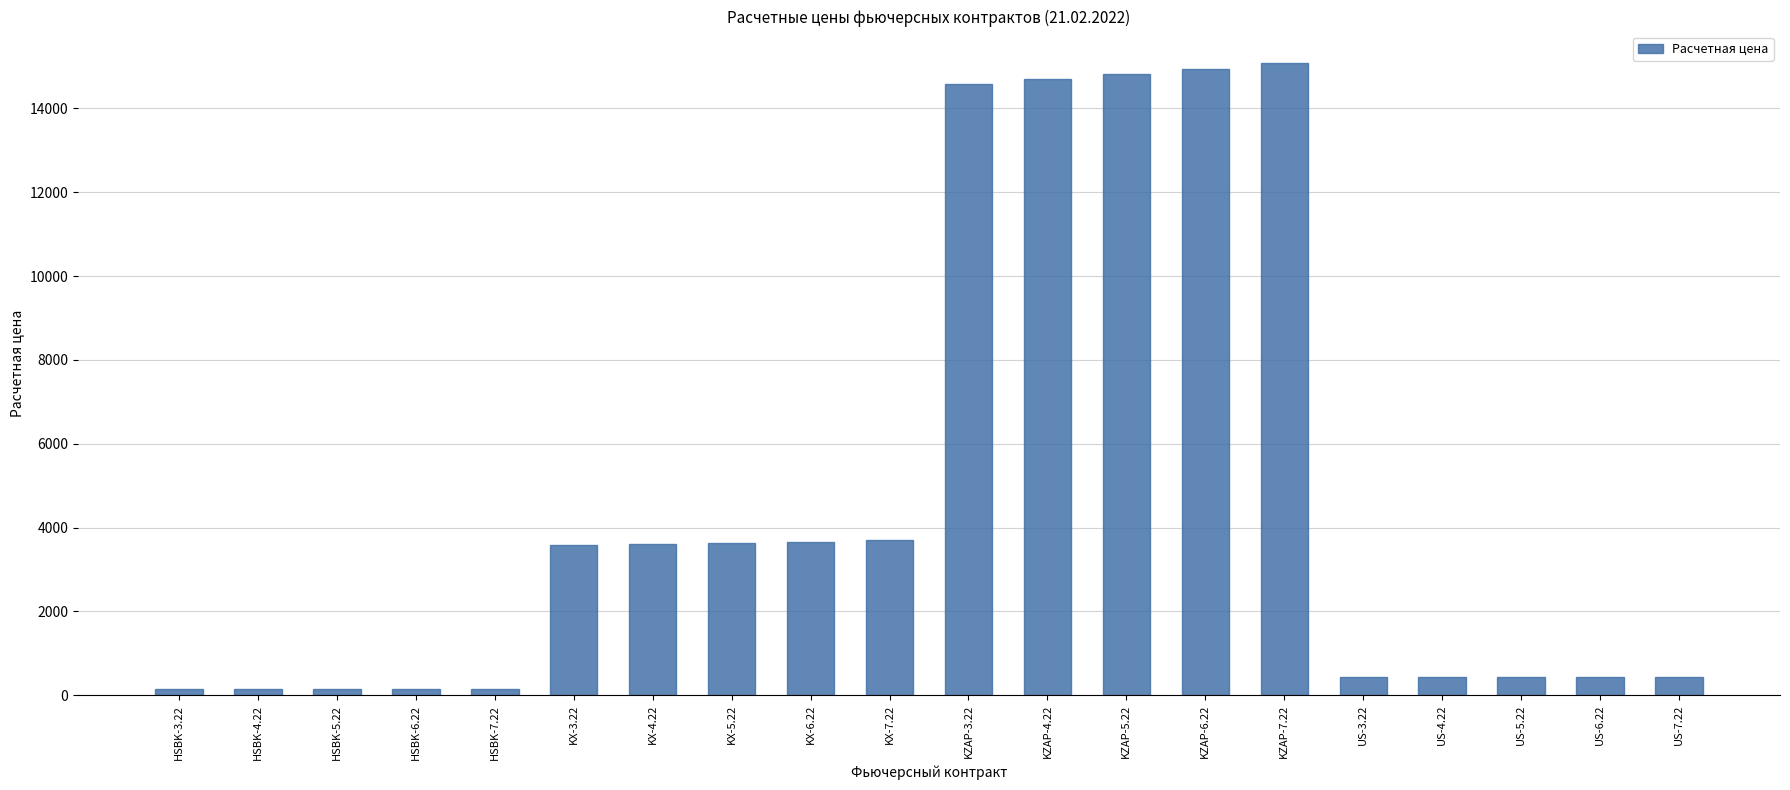

What is the ratio of the value at US-7.22 to the value at US-3.22?

1.0